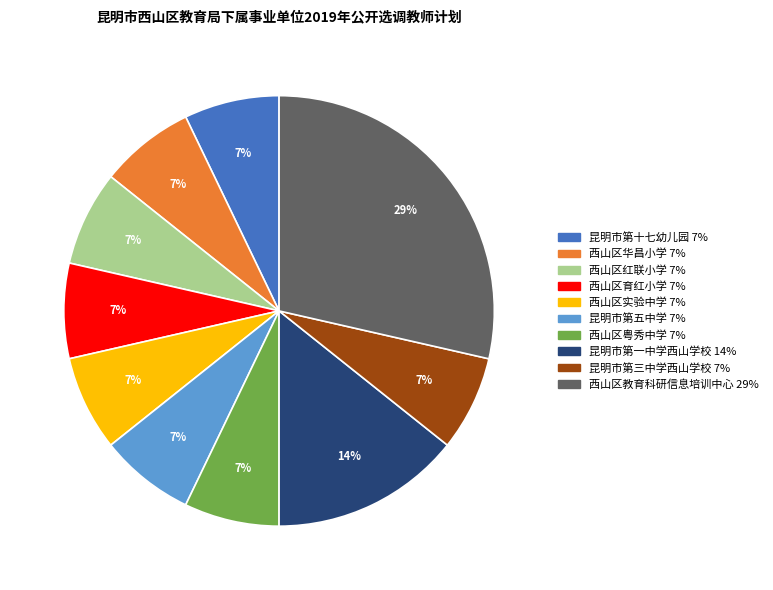

Is there any slice that represents more than half of the pie?

No